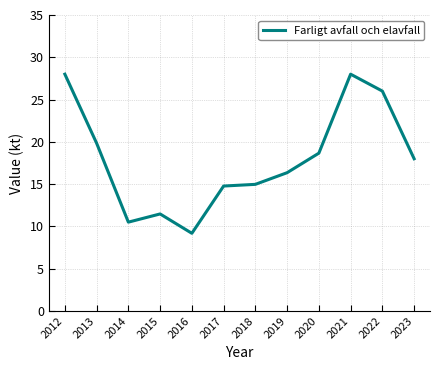

What is the maximum value shown in the chart?

28.0